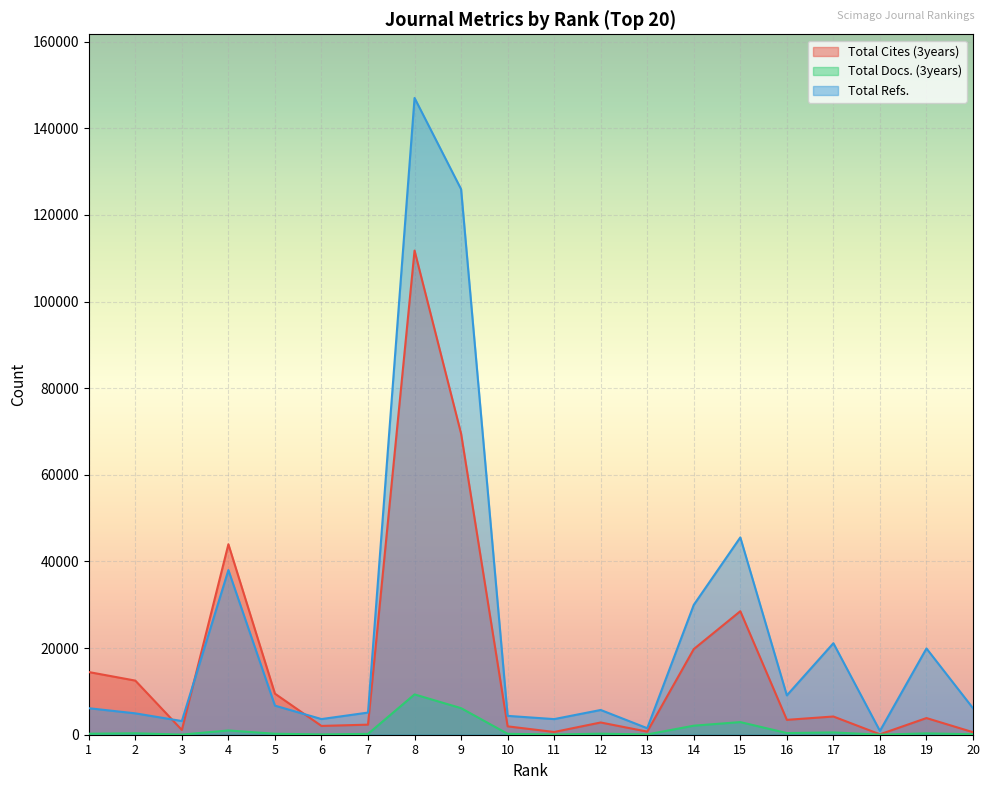

What is the value of the Total Cites (3years) point at the 14th from the left?

19772